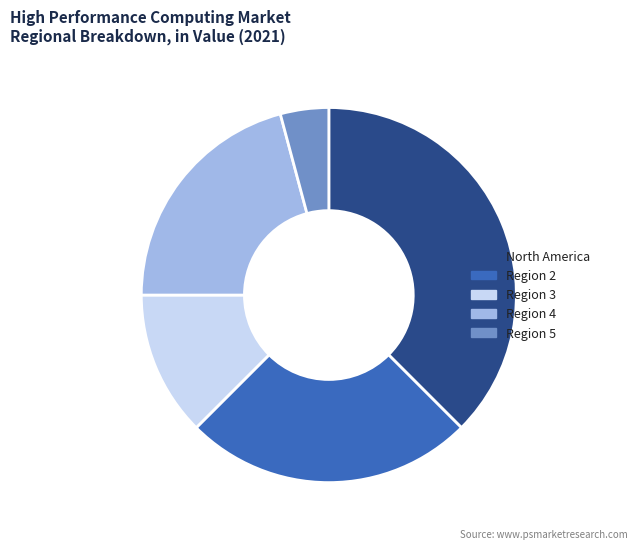

Approximately how many times larger is the value at Region 2 compared to Region 4?

1.2